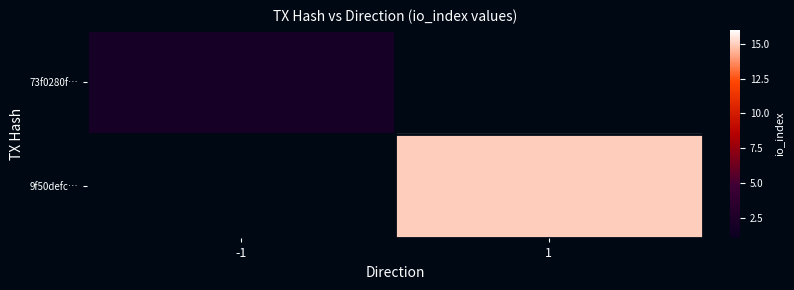

What value does the 73f0280f… series have at -1?

2.0